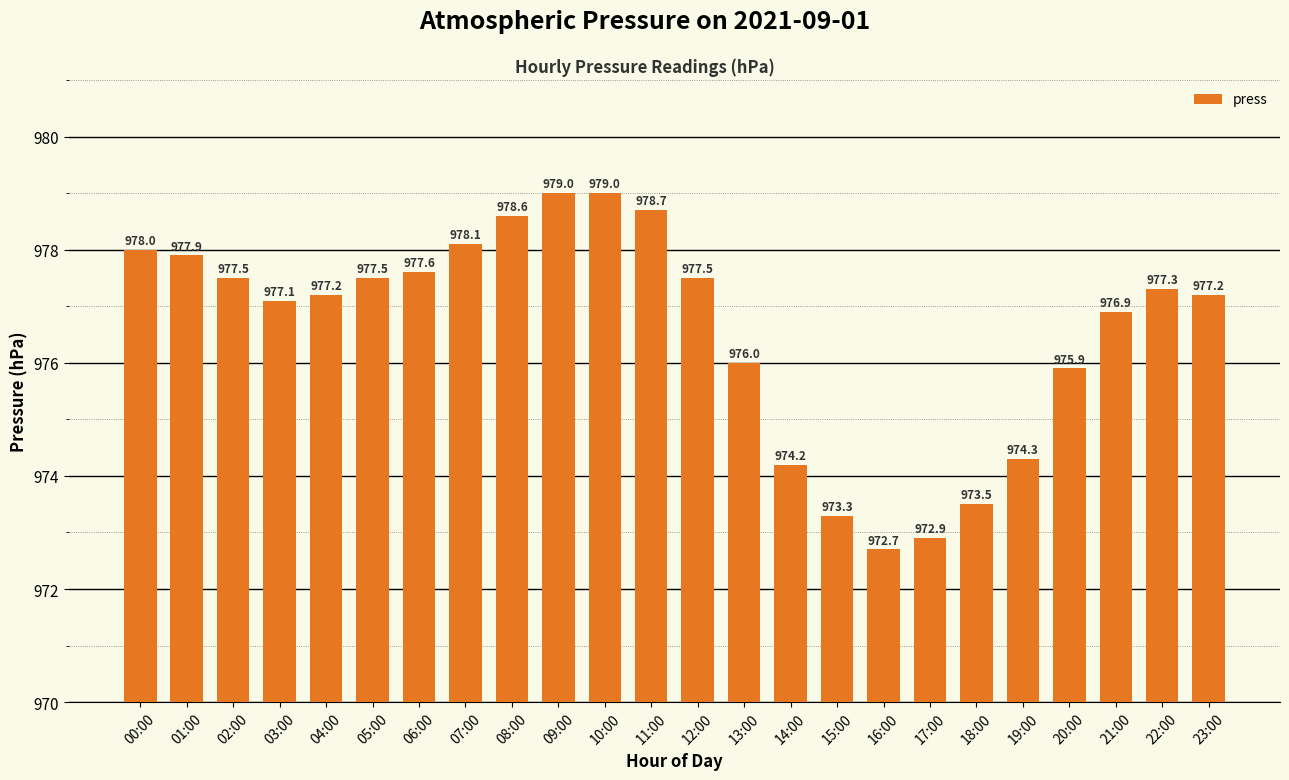

Read the value at 15:00.

973.3